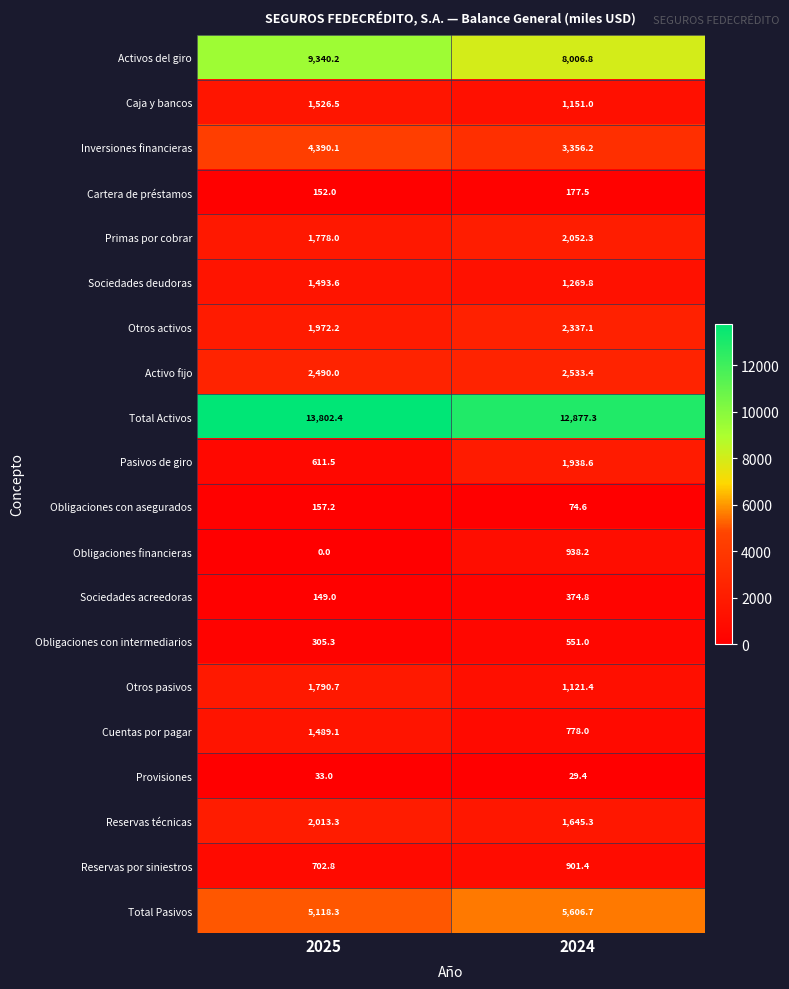

How many distinct data groups are displayed?

20